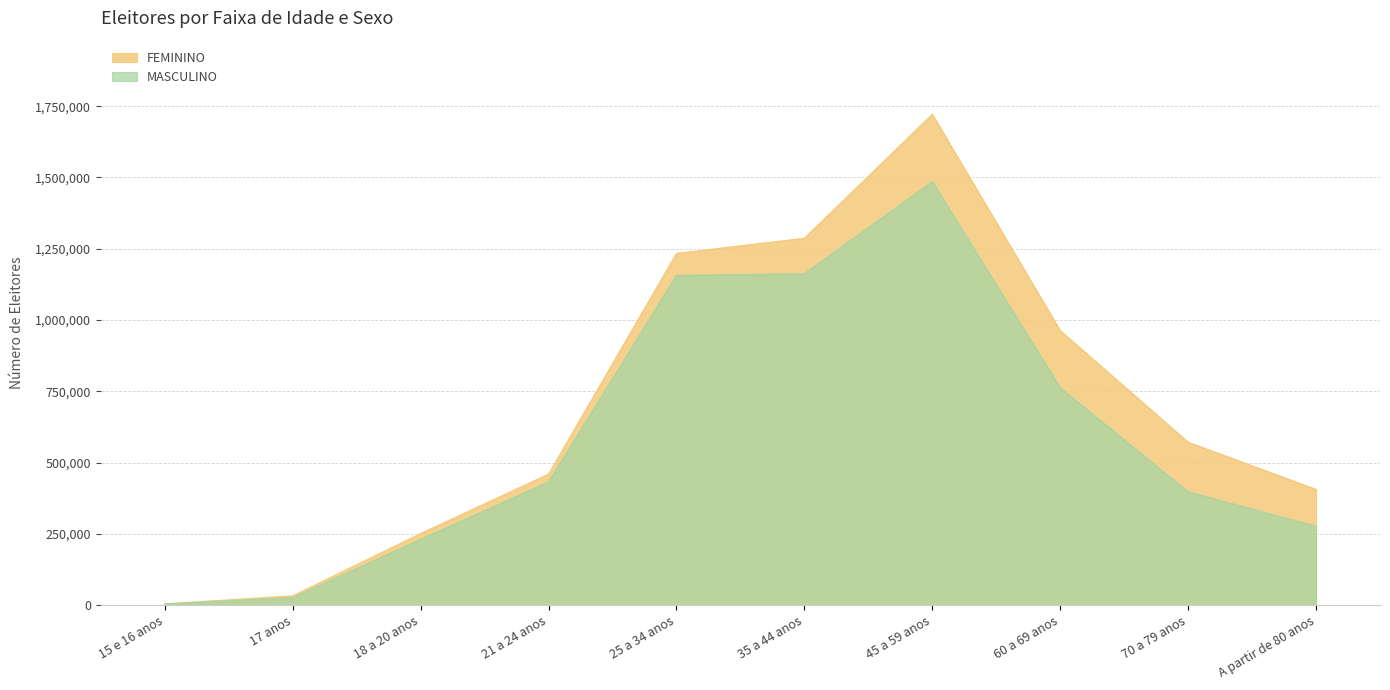

What is the total value across all series at 70 a 79 anos?

968353